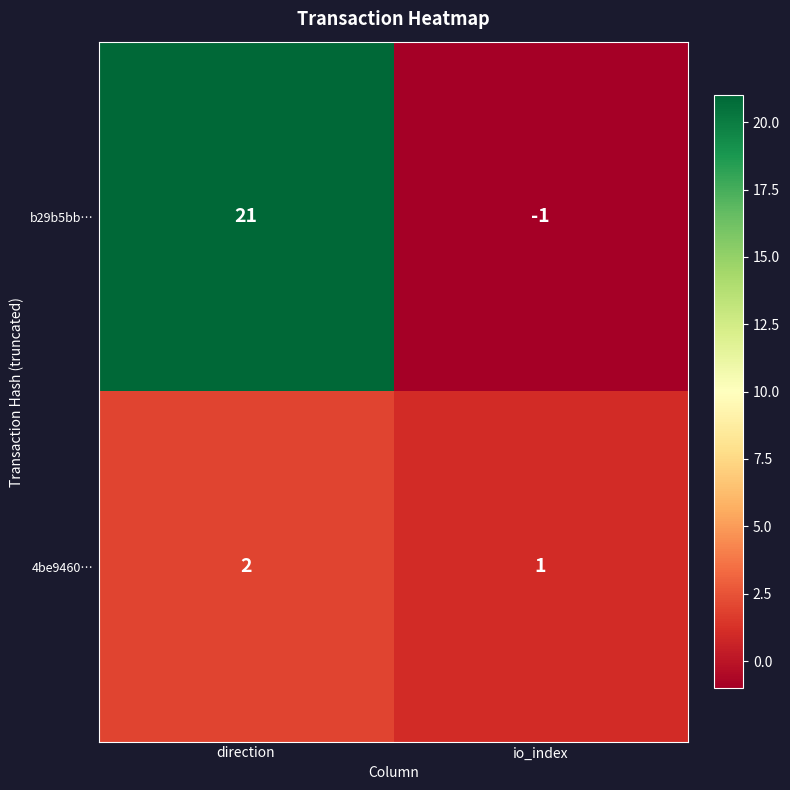

What is the difference between the highest and lowest values at io_index?

2